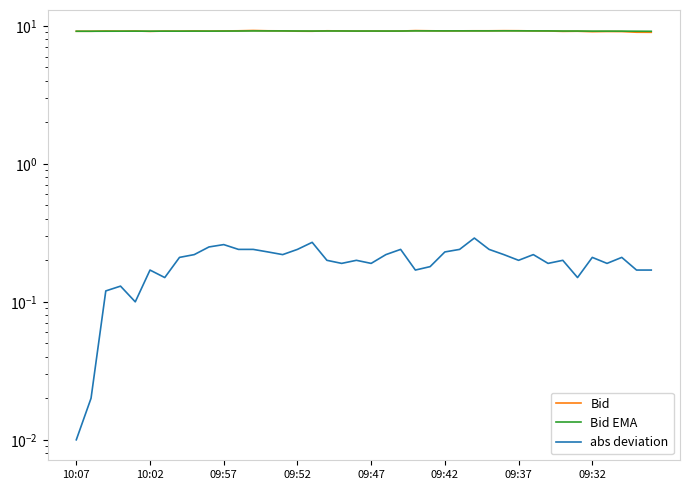

What is the average value of the Bid series?

9.2